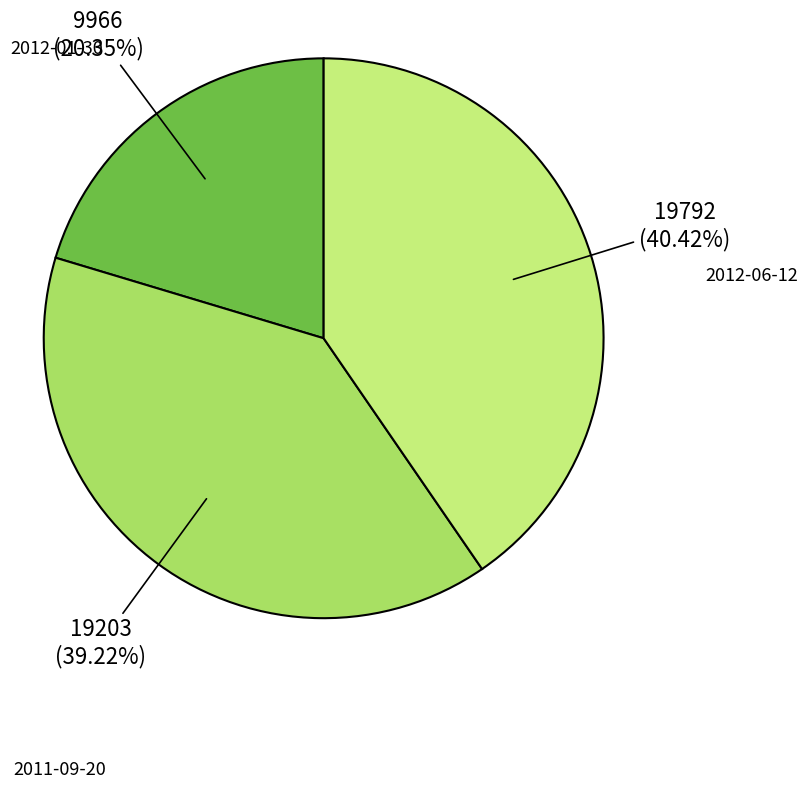

Is there any slice that represents more than half of the pie?

No